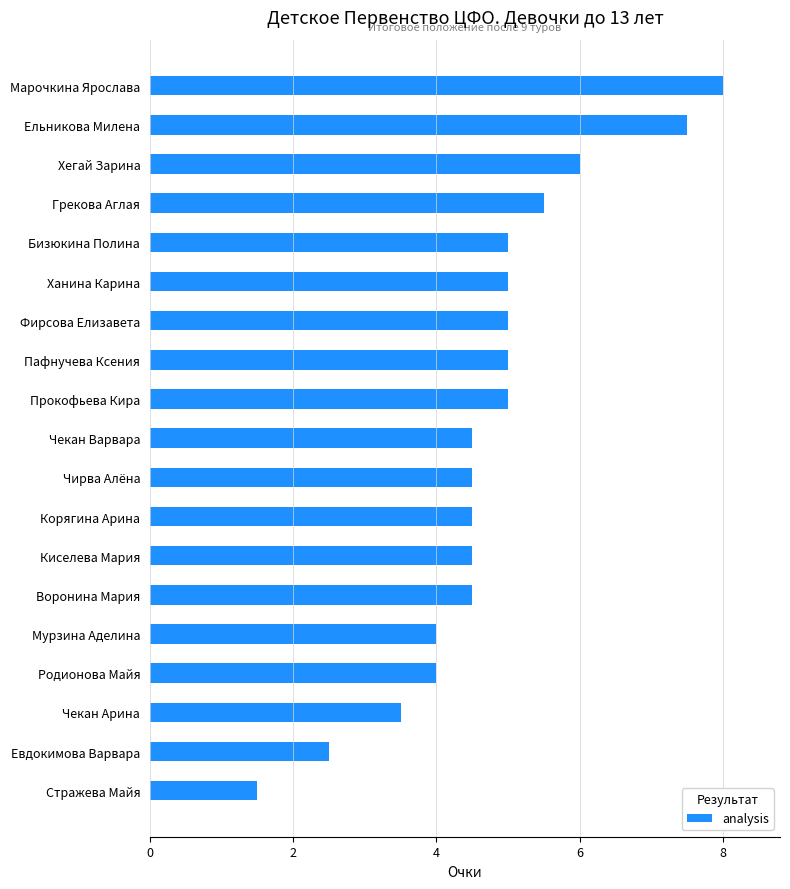

What is the approximate value at Марочкина Ярослава?

8.0